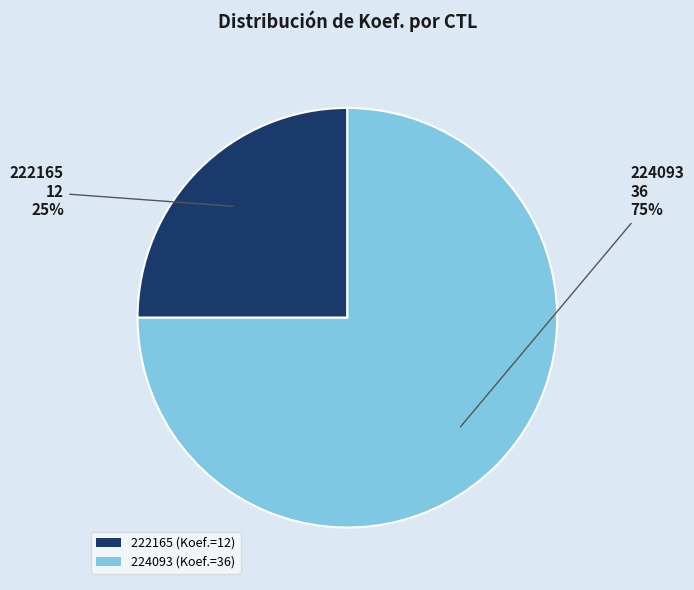

To the nearest percent, what percentage of the pie is 224093?

75%